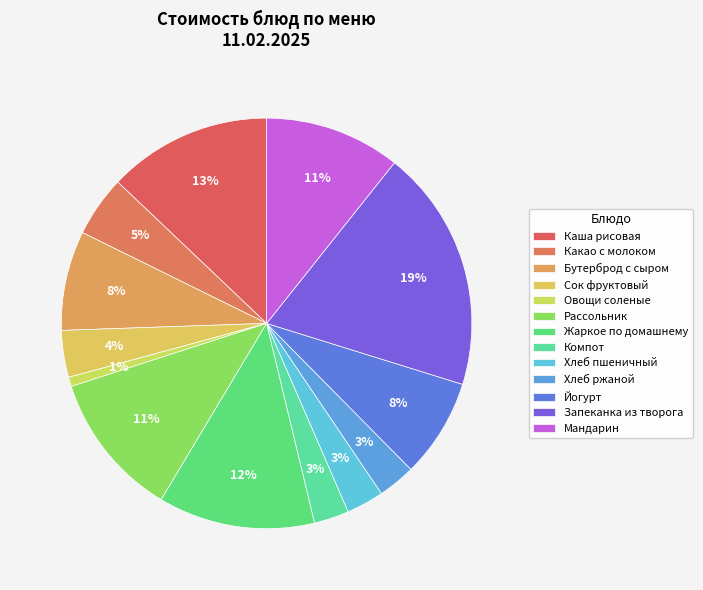

Is it true that Сок фруктовый is 1% of the pie?

False